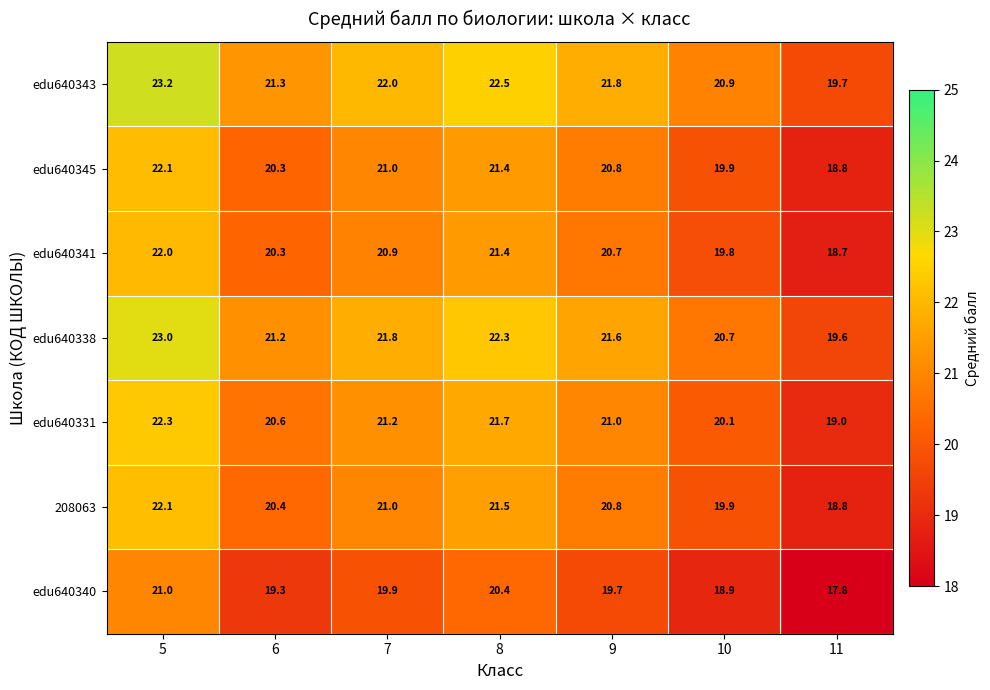

Which series has the widest spread of values?

edu640343